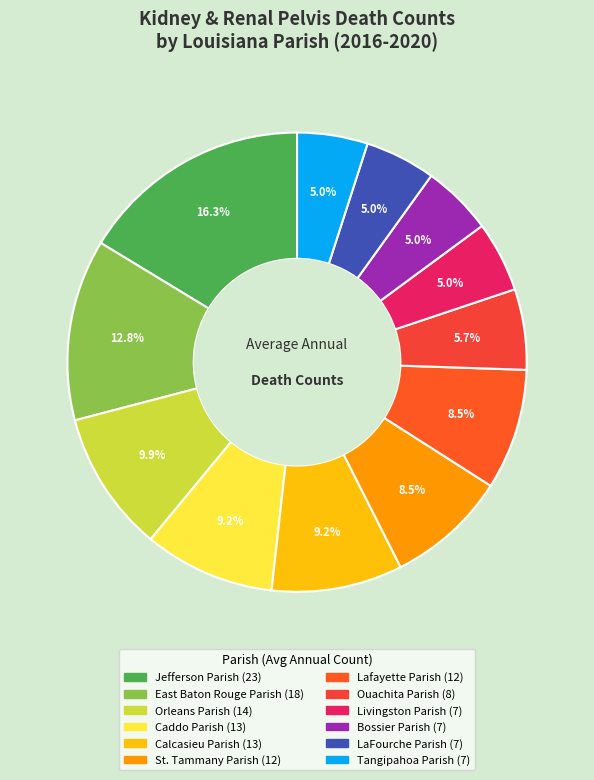

Count the number of slices in the pie.

12